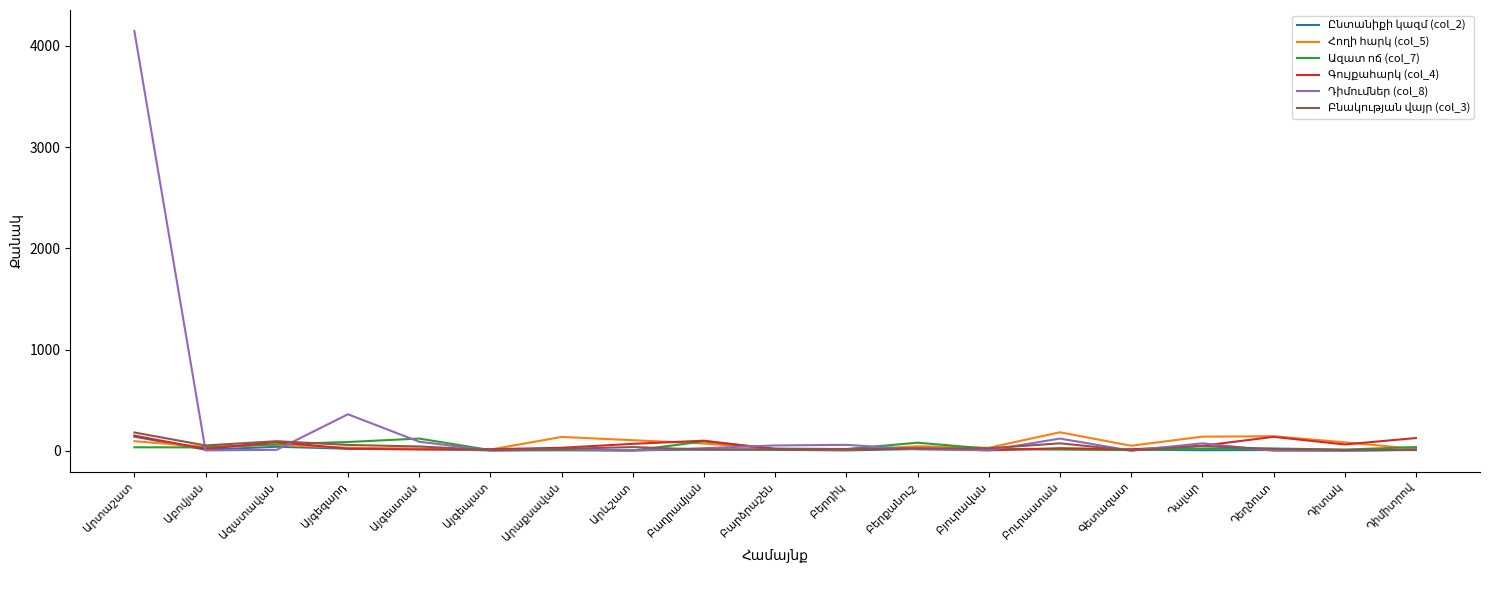

What is the maximum value shown in the chart?

4147